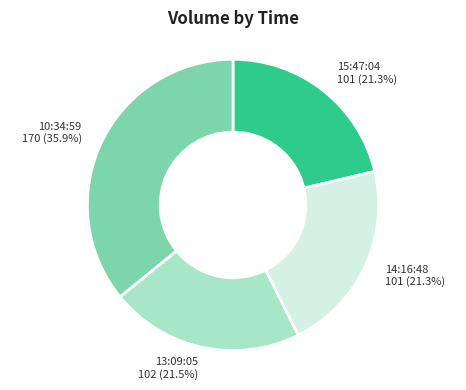

Approximately how many times larger is the value at 15:47:04 compared to 10:34:59?

0.6